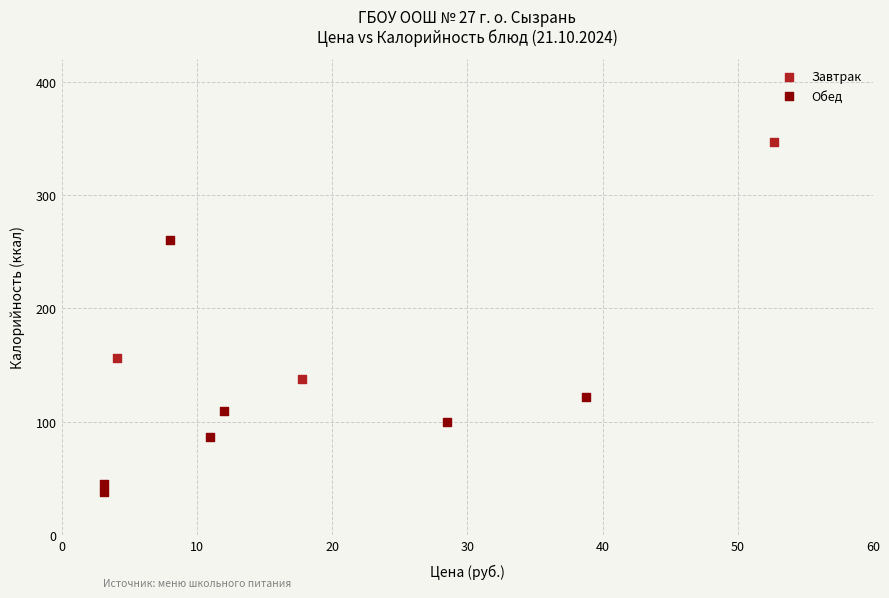

Which series has the widest spread of Y values?

Обед